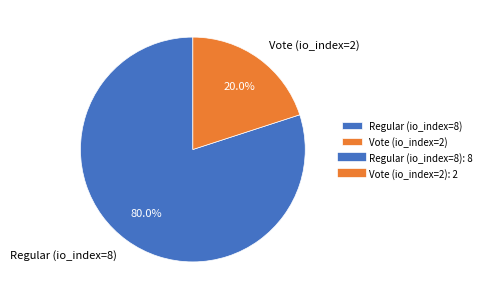

Which category has the biggest portion of the pie?

Regular (io_index=8)